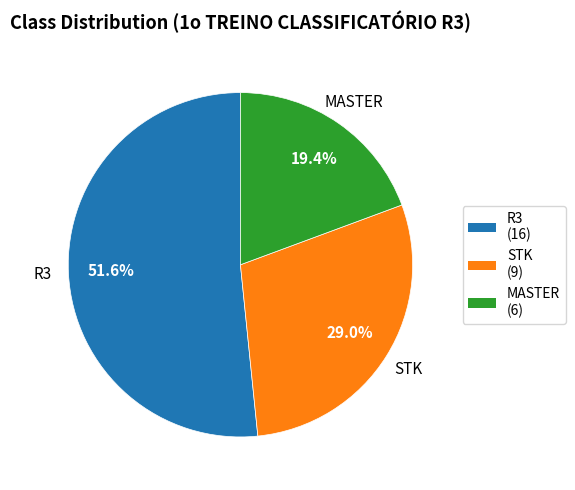

Combined, do STK and MASTER account for over 50%?

No